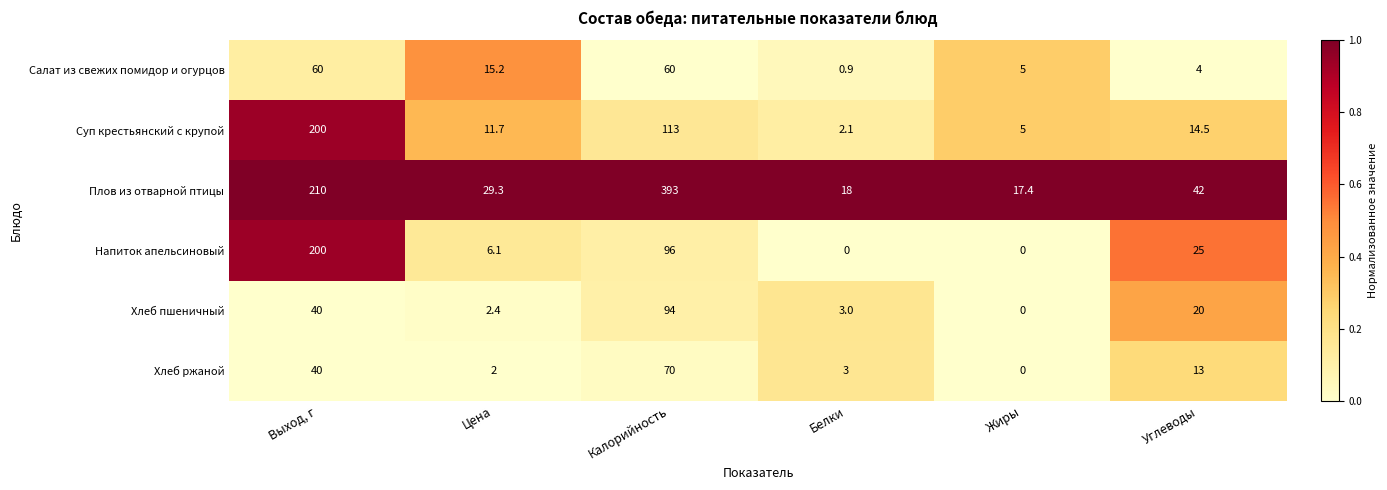

Which series has the widest spread of values?

Плов из отварной птицы